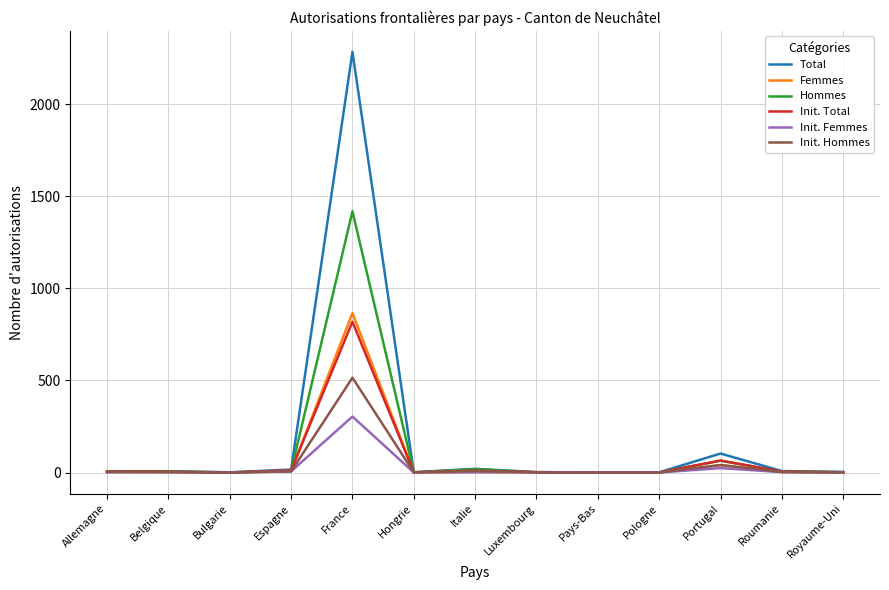

The Init. Total series shows -524 at Pologne. True or false?

False